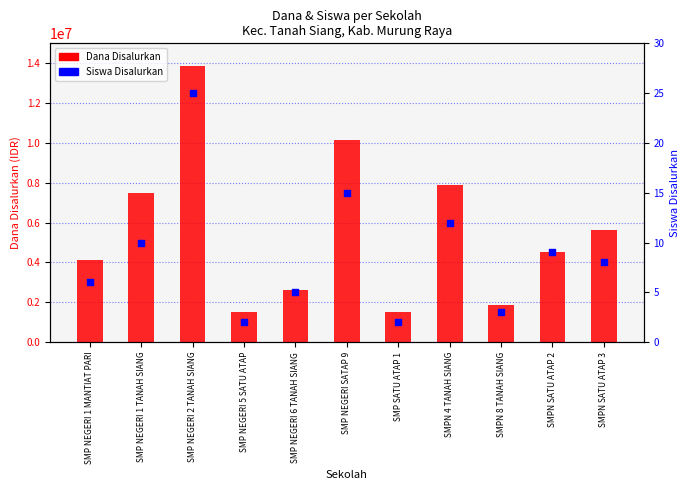

At how many categories does at least one series exceed 13603441?

1